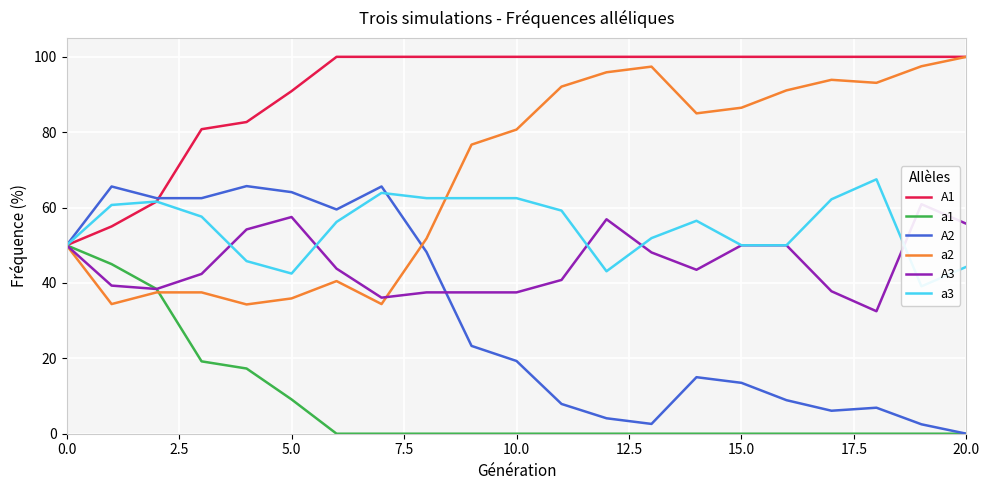

Between 14 and 13, which is larger?

14